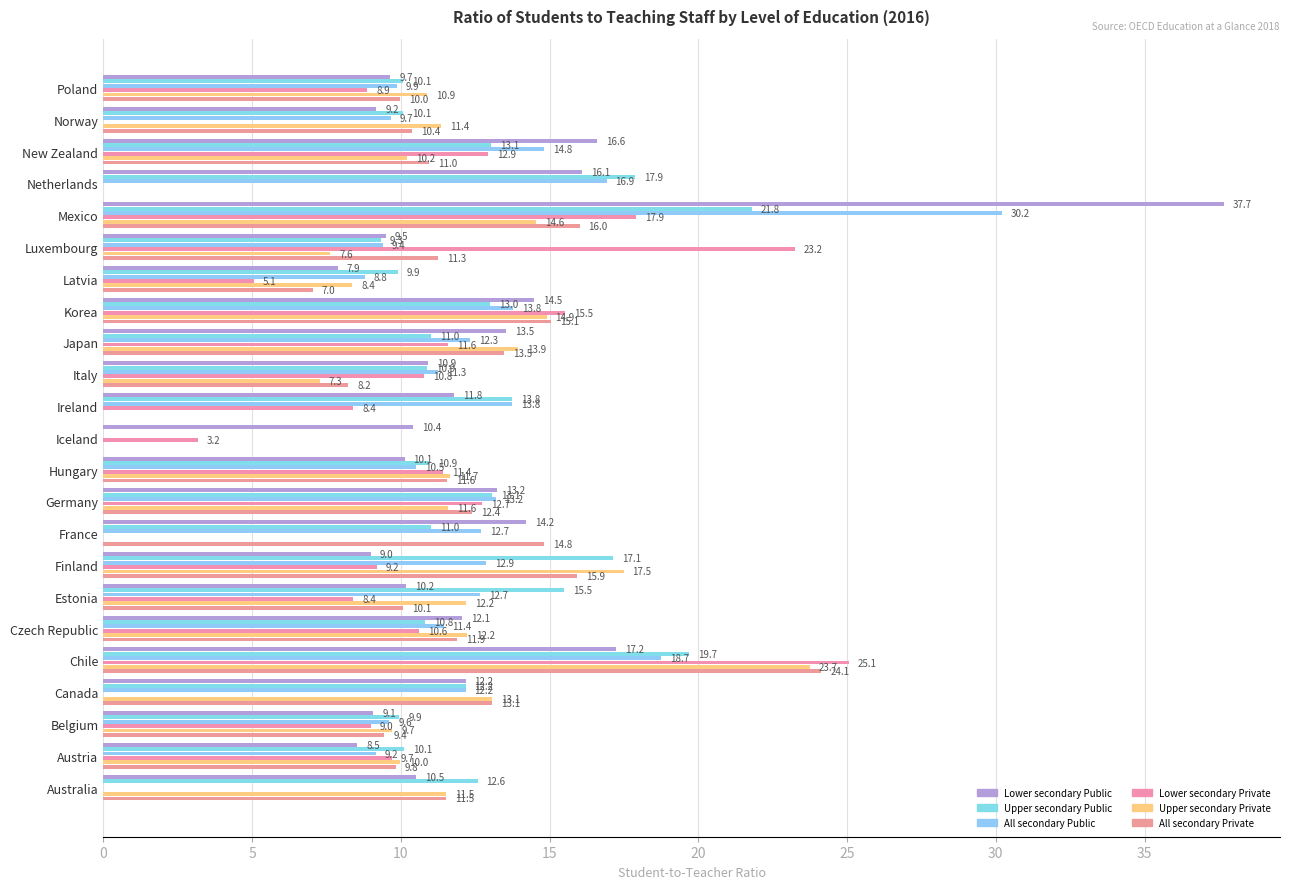

How many data points does each series have?

23